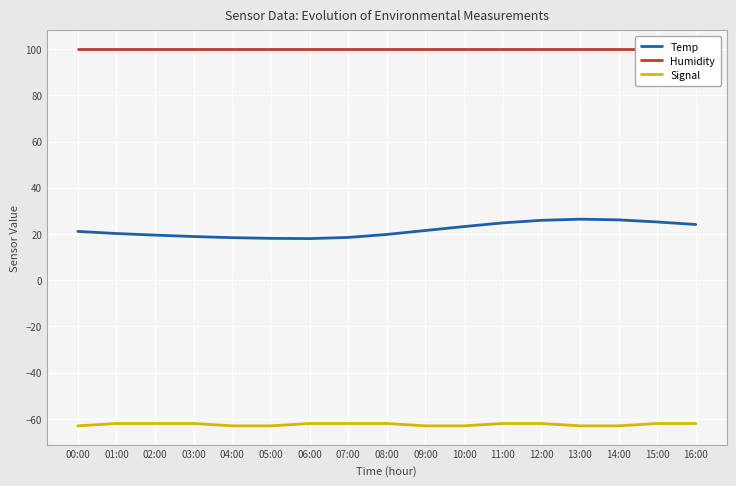

Does the chart display data point markers on the line(s)?

No